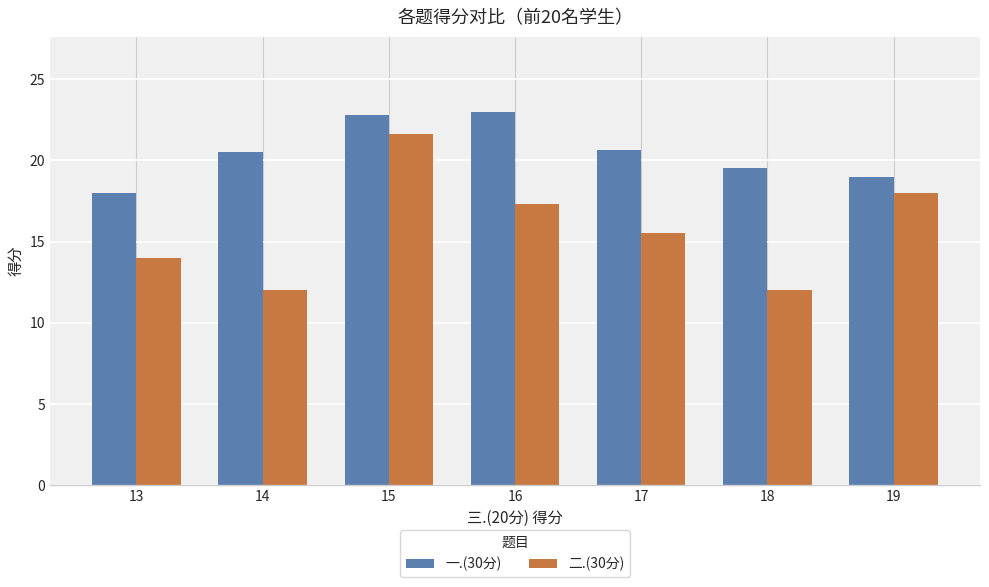

What is the total value across all series at 16?

40.3